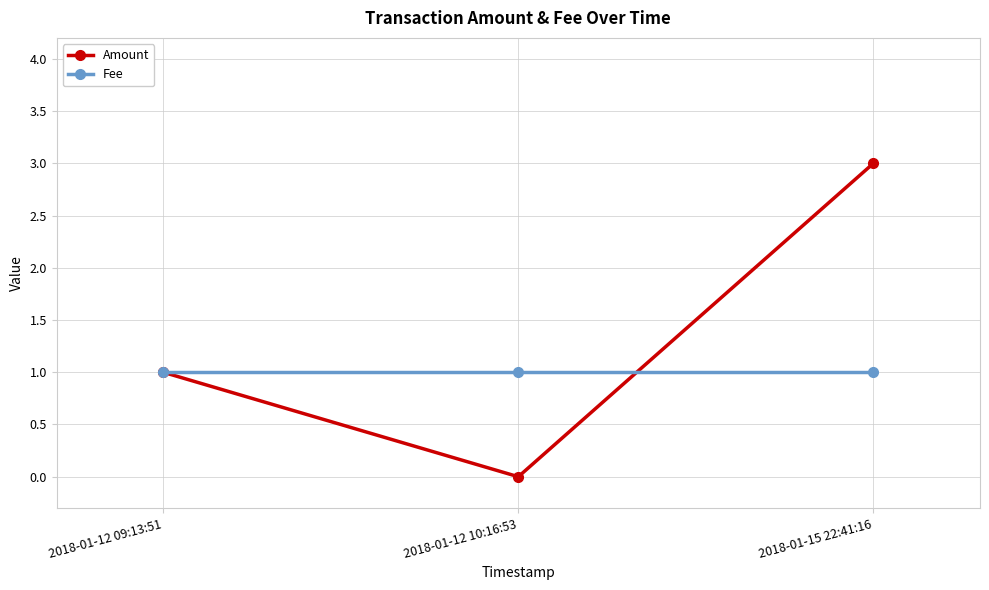

Which series has the largest total across all categories?

Amount